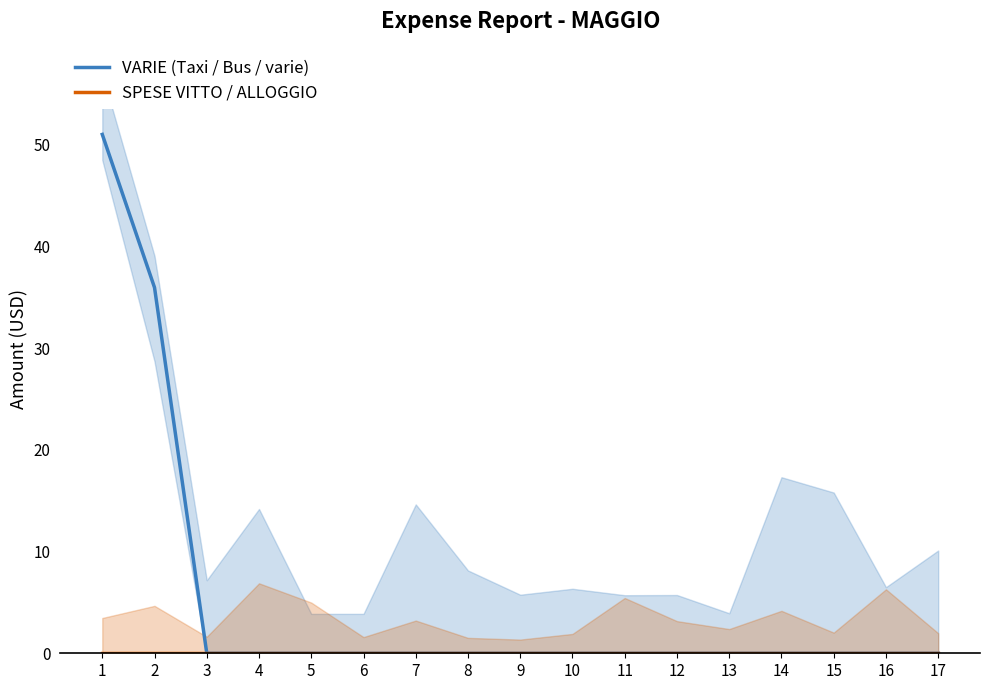

Rank the series by their average value, from lowest to highest.

SPESE VITTO / ALLOGGIO, VARIE (Taxi / Bus / varie)